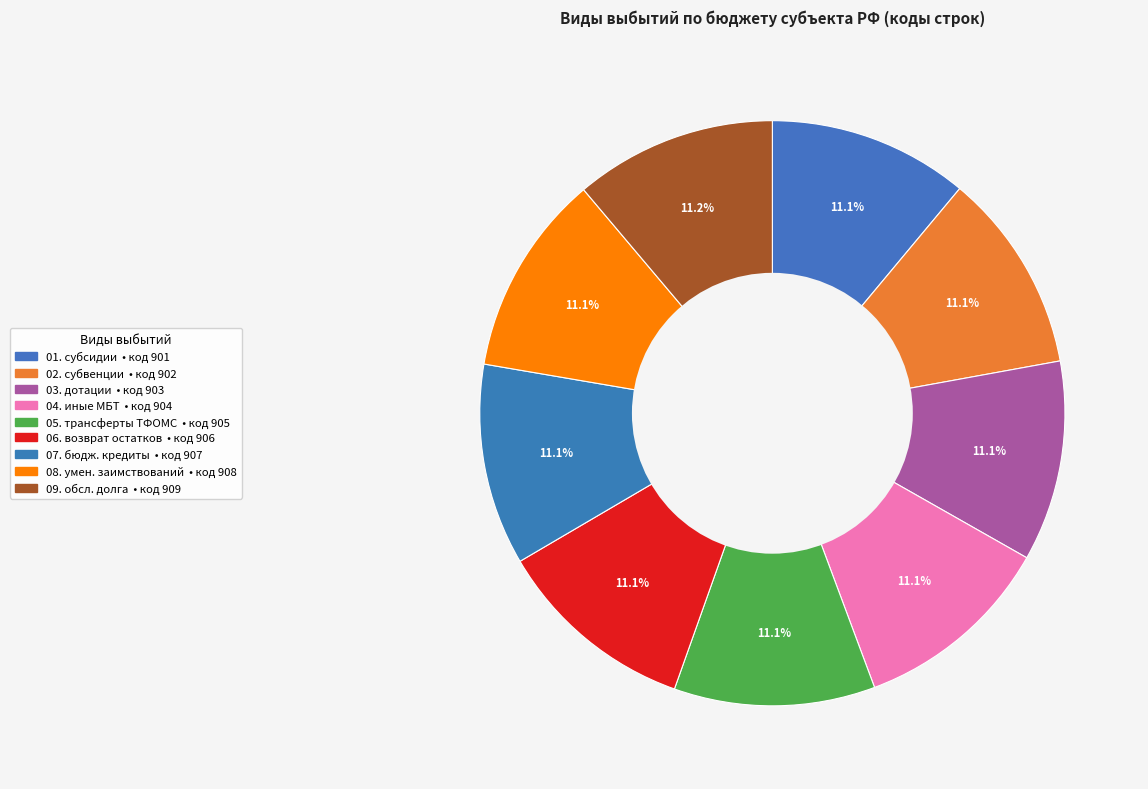

How many segments does this pie chart have?

9